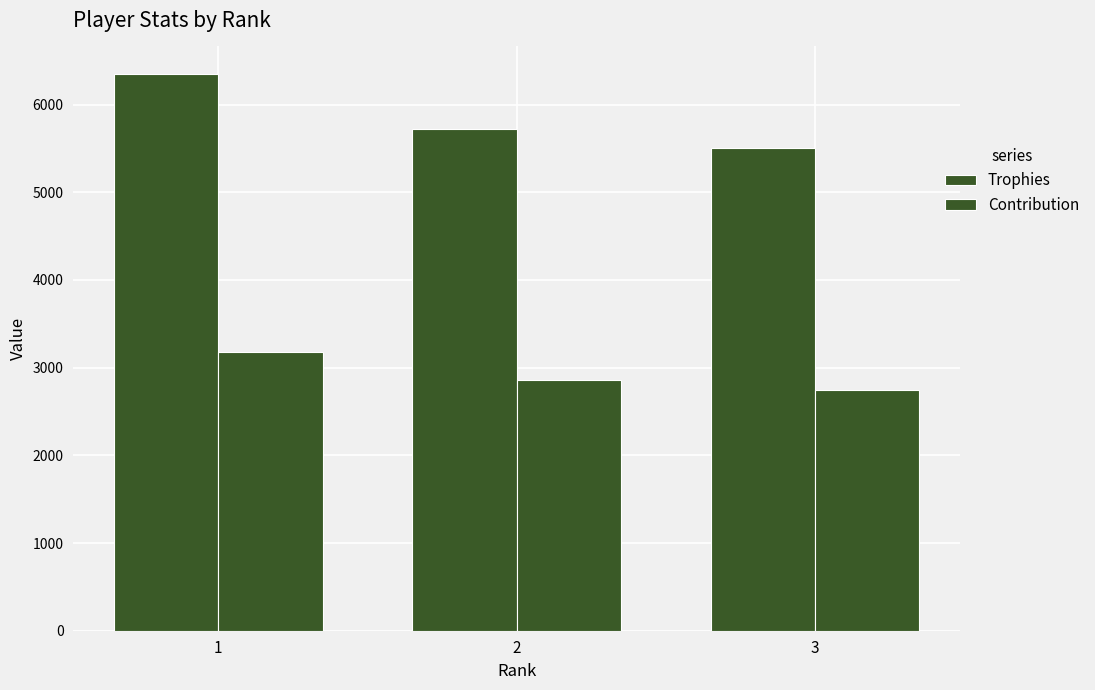

How many groups of bars are there?

3